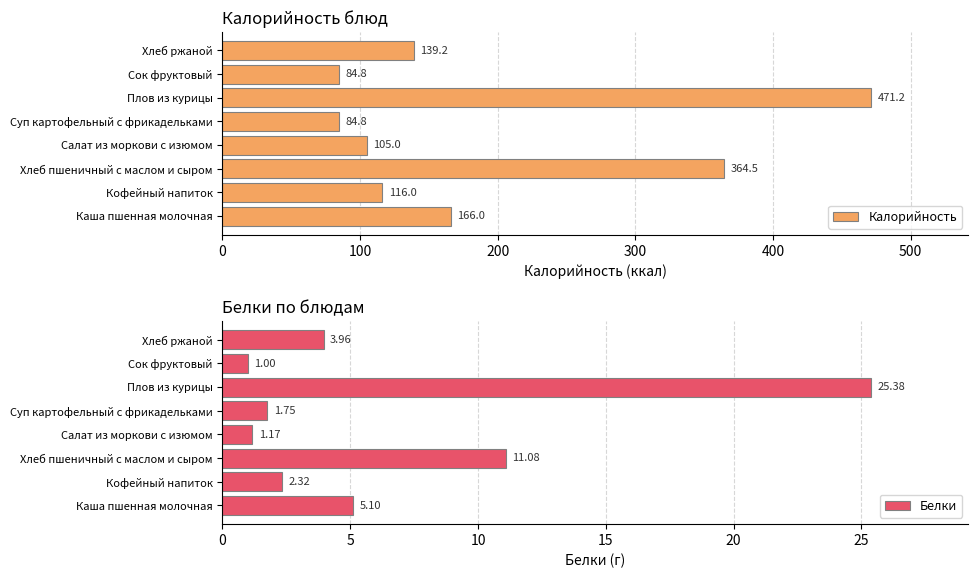

How many bars are there in each group?

2